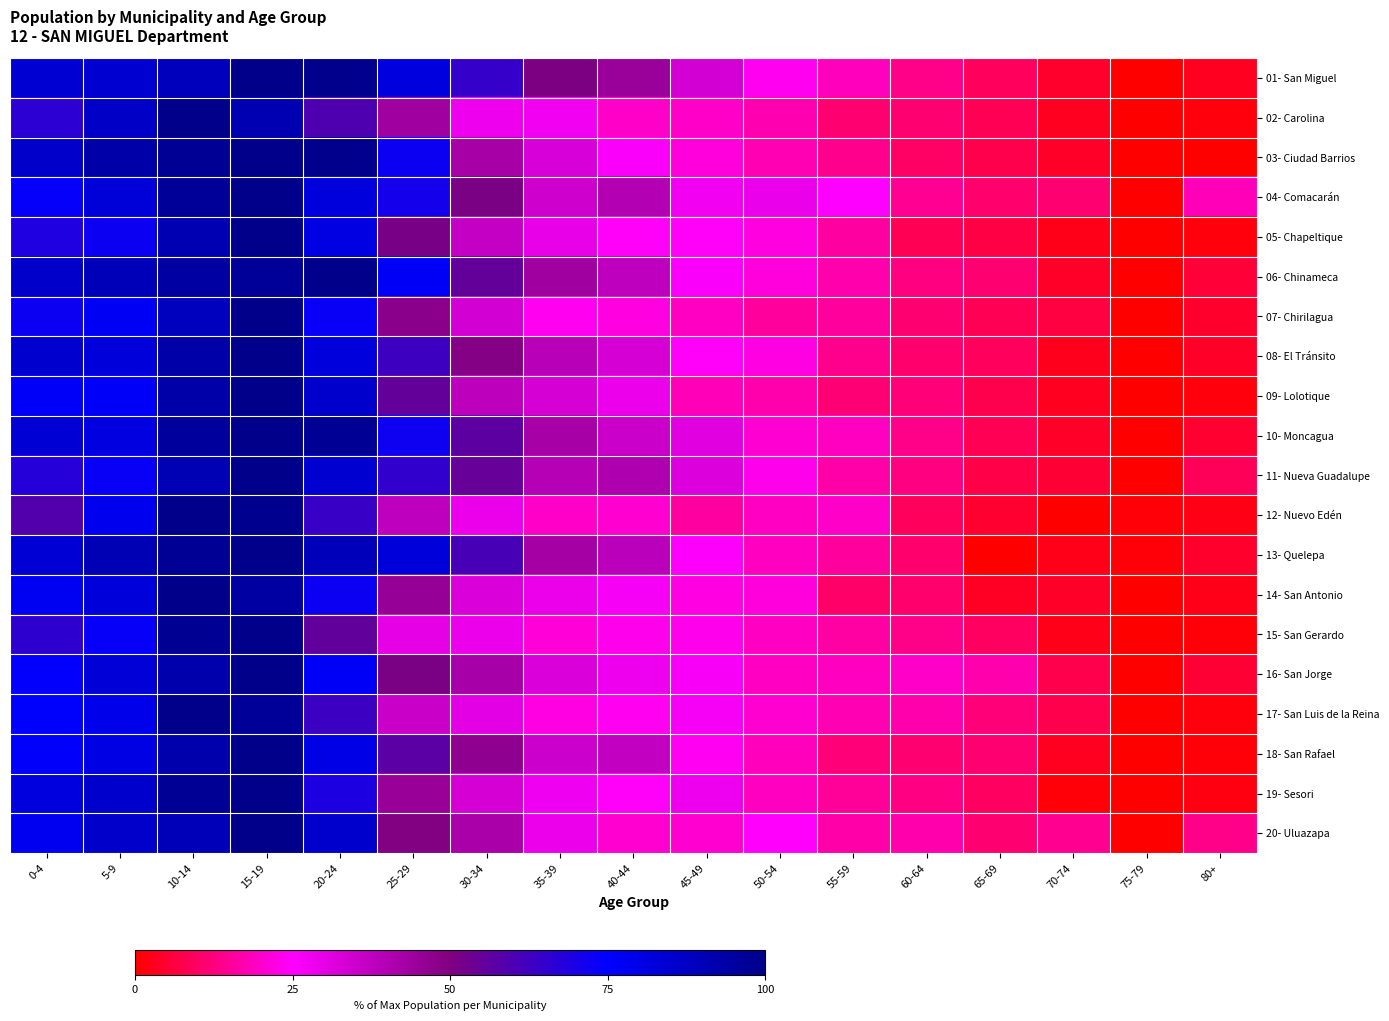

What is the total value across all series at 25-29?

1133.8